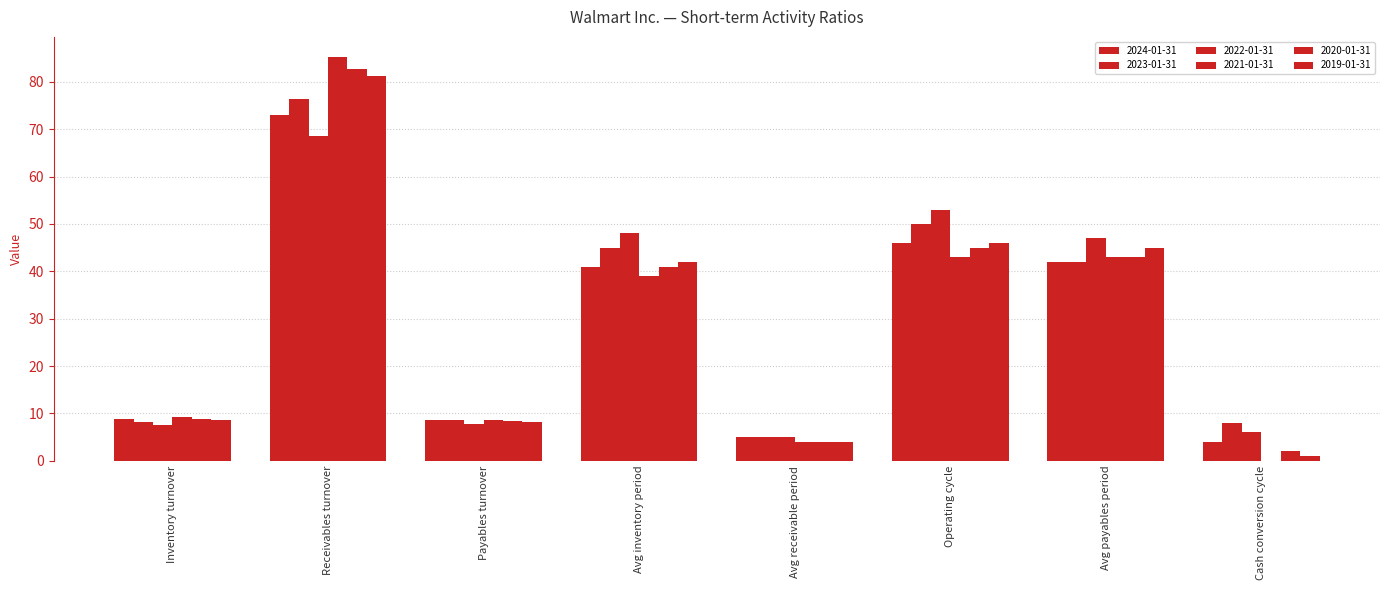

Reading left to right, extract all data points from this chart.

2024-01-31: Inventory turnover=8.9	Receivables turnover=73.1	Payables turnover=8.6	Avg inventory period=41.0	Avg receivable period=5.0	Operating cycle=46.0	Avg payables period=42.0	Cash conversion cycle=4.0
2023-01-31: Inventory turnover=8.2	Receivables turnover=76.4	Payables turnover=8.6	Avg inventory period=45.0	Avg receivable period=5.0	Operating cycle=50.0	Avg payables period=42.0	Cash conversion cycle=8.0
2022-01-31: Inventory turnover=7.6	Receivables turnover=68.6	Payables turnover=7.8	Avg inventory period=48.0	Avg receivable period=5.0	Operating cycle=53.0	Avg payables period=47.0	Cash conversion cycle=6.0
2021-01-31: Inventory turnover=9.3	Receivables turnover=85.2	Payables turnover=8.6	Avg inventory period=39.0	Avg receivable period=4.0	Operating cycle=43.0	Avg payables period=43.0	Cash conversion cycle=0.0
2020-01-31: Inventory turnover=8.9	Receivables turnover=82.7	Payables turnover=8.4	Avg inventory period=41.0	Avg receivable period=4.0	Operating cycle=45.0	Avg payables period=43.0	Cash conversion cycle=2.0
2019-01-31: Inventory turnover=8.7	Receivables turnover=81.2	Payables turnover=8.2	Avg inventory period=42.0	Avg receivable period=4.0	Operating cycle=46.0	Avg payables period=45.0	Cash conversion cycle=1.0